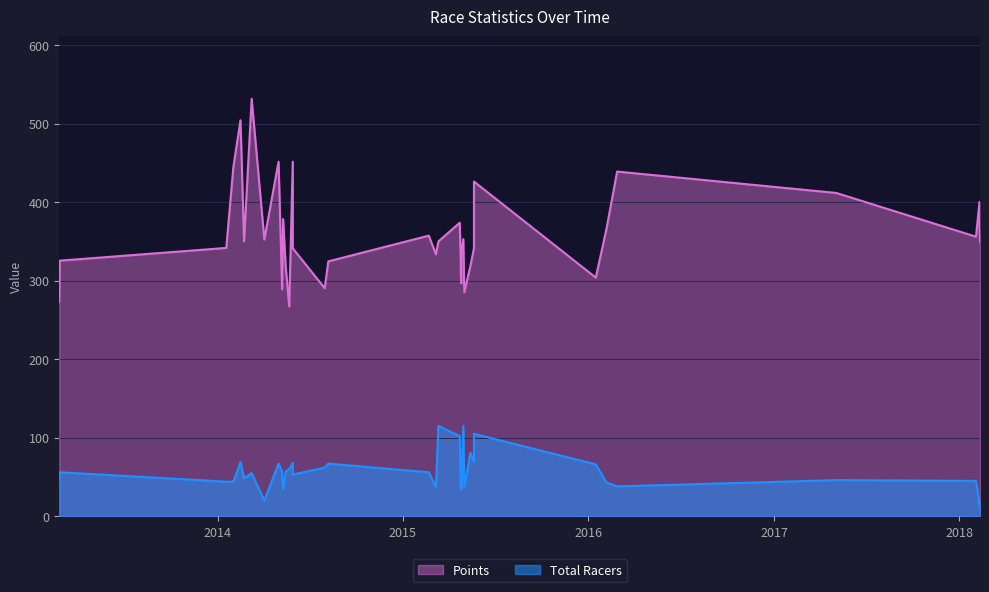

How many interior local peaks does the Points series have?

11